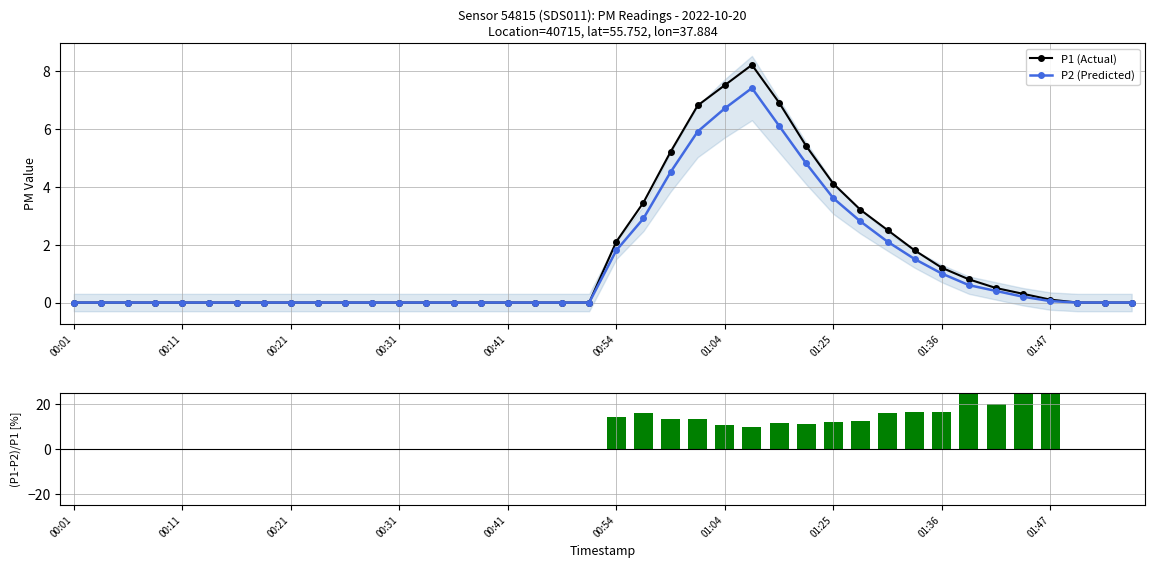

What is the highest value of the P2 (Predicted) series?

7.4